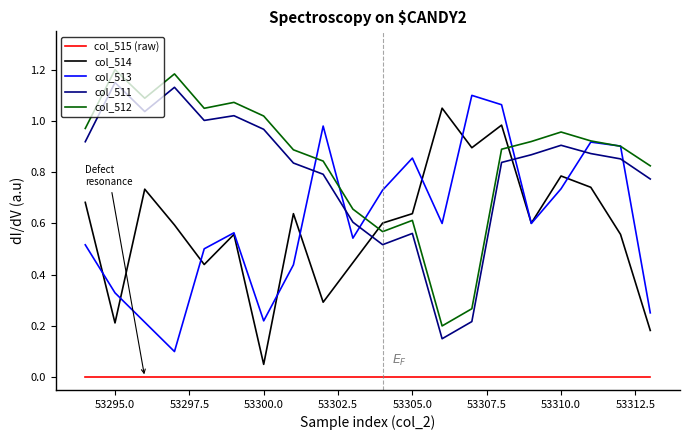

List the series in order of their peak value, highest first.

col_512, col_511, col_513, col_514, col_515 (raw)